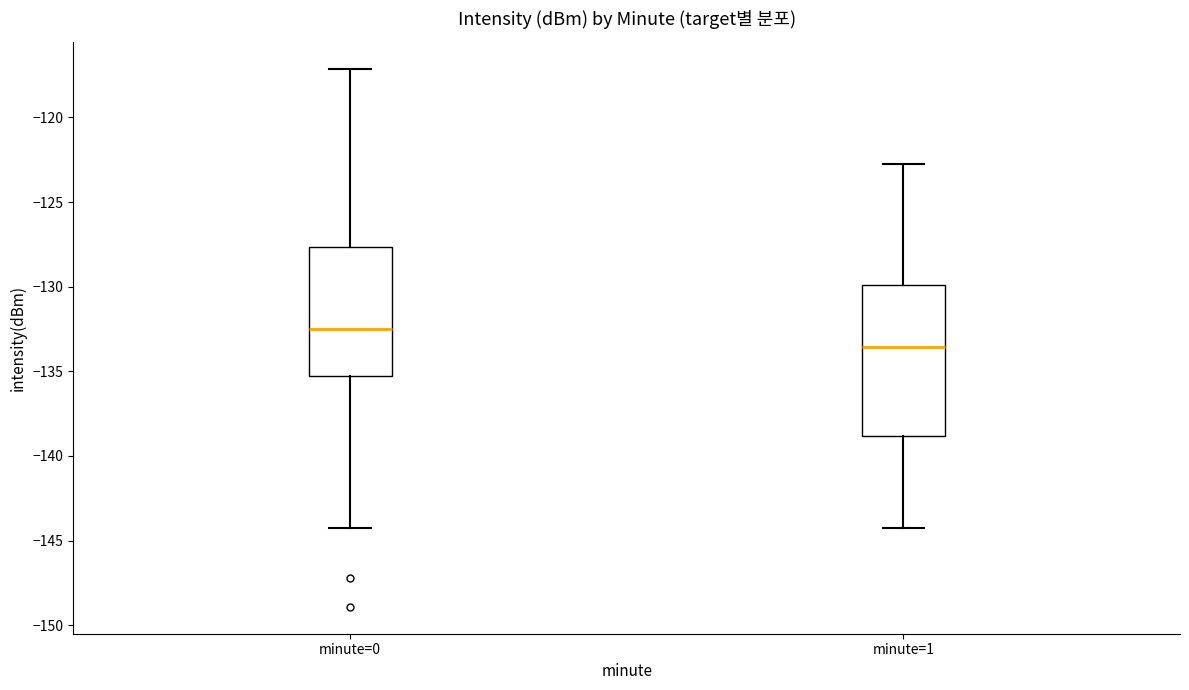

Where is the lower edge of the box for minute=1 on the y-axis? The values are not printed on the chart, so give them approximately, as read against the axis.

-139.0